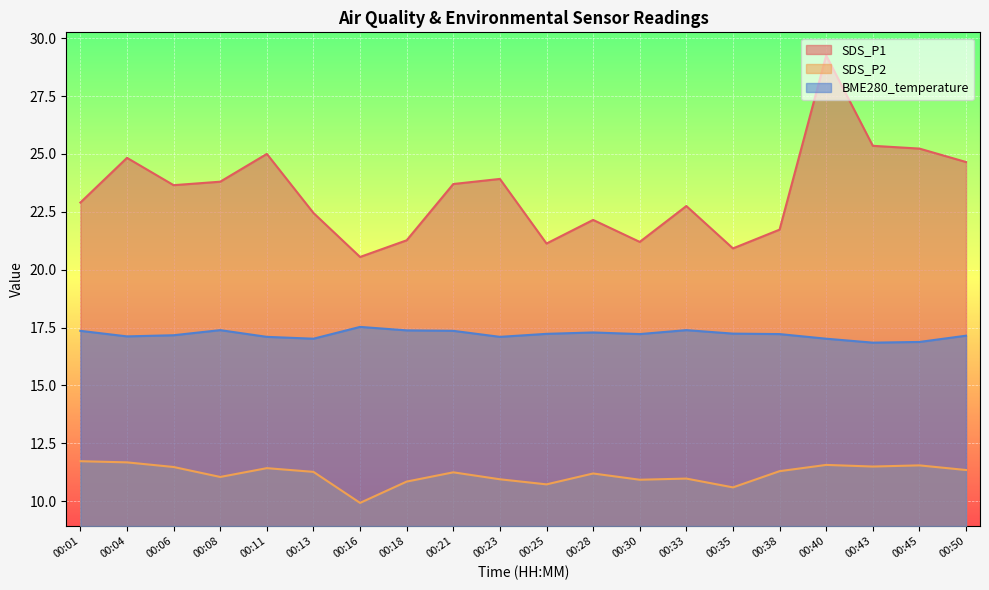

True or false: BME280_temperature has a value of 8.3 at 00:50.

False